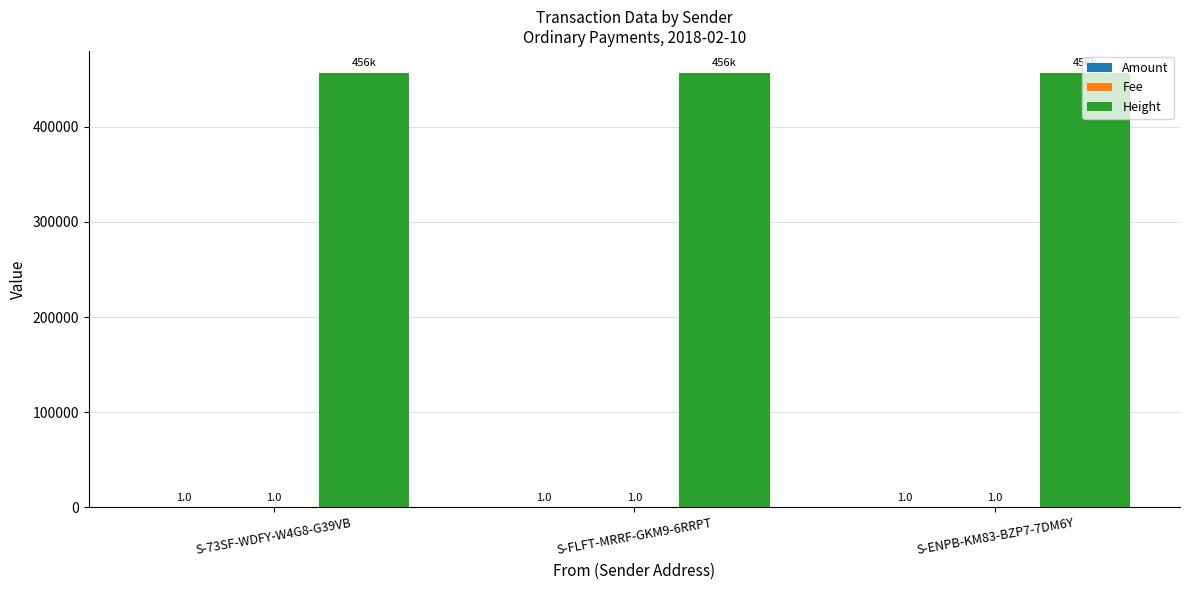

True or false: Height has a value of 456958 at S-FLFT-MRRF-GKM9-6RRPT.

True